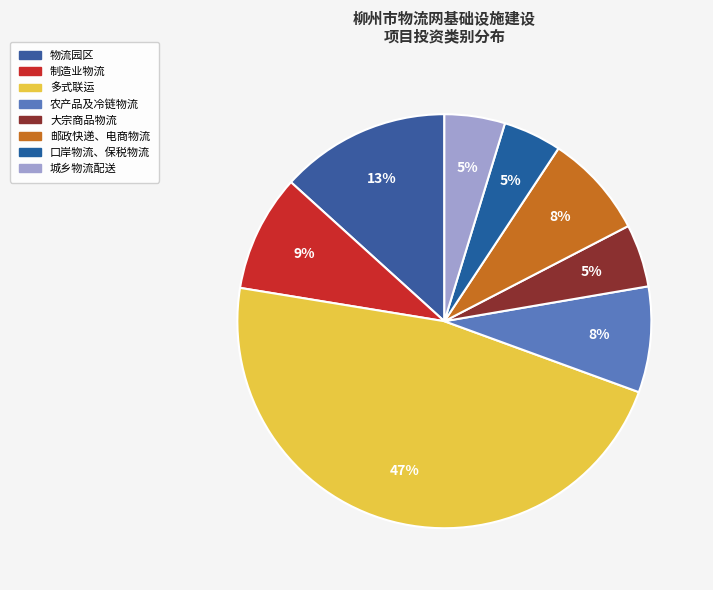

Count the number of slices in the pie.

8